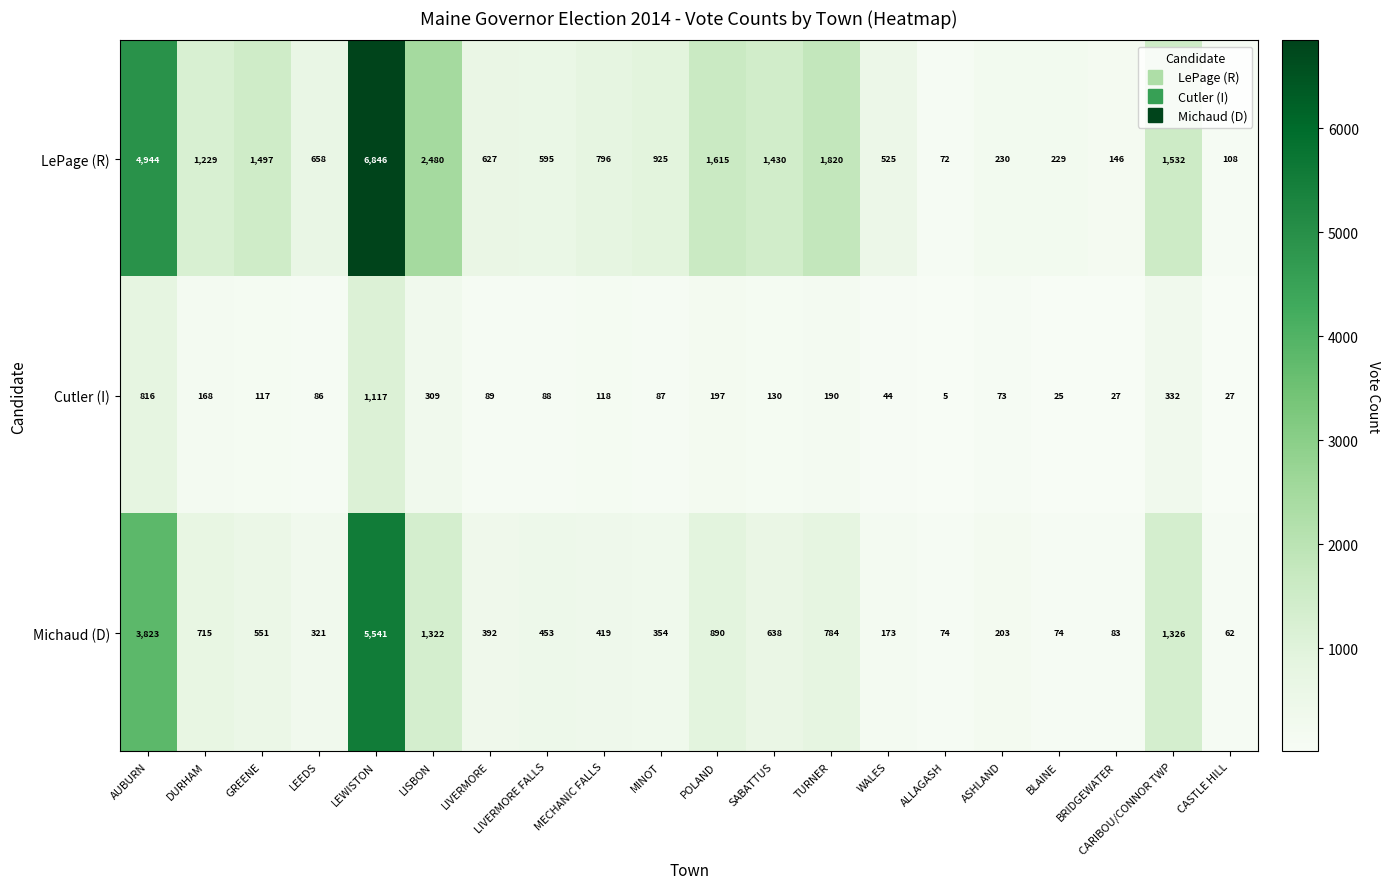

How many data points does each series have?

20